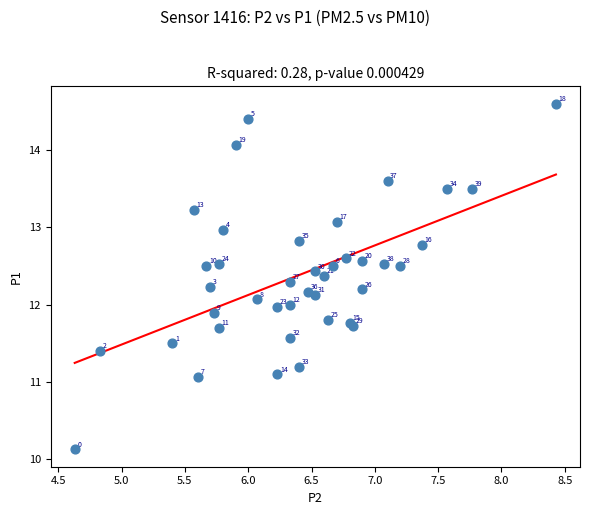

What Y value in the scatter plot is closest to 12?

12.0